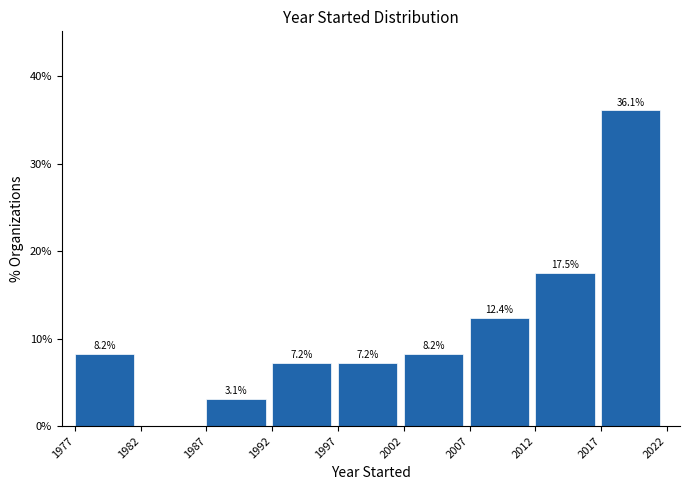

Over which range of the x-axis is the bar tallest?

2017 to 2022